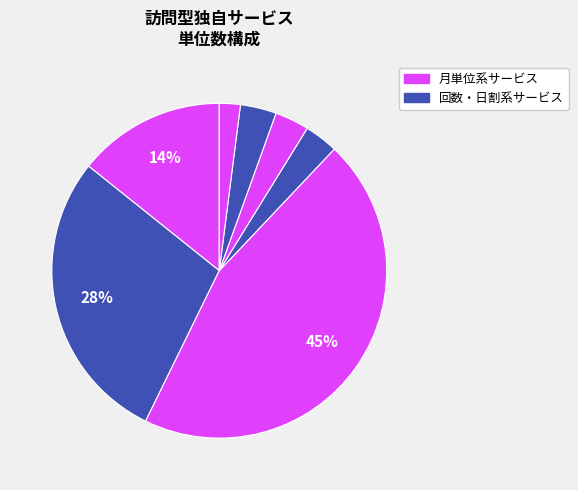

How many slices are in this pie chart?

7